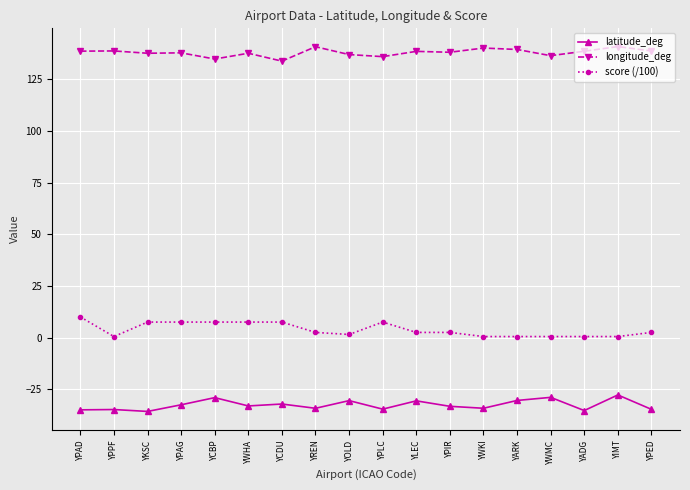

Rank the series by their average value, from highest to lowest.

longitude_deg, score (/100), latitude_deg